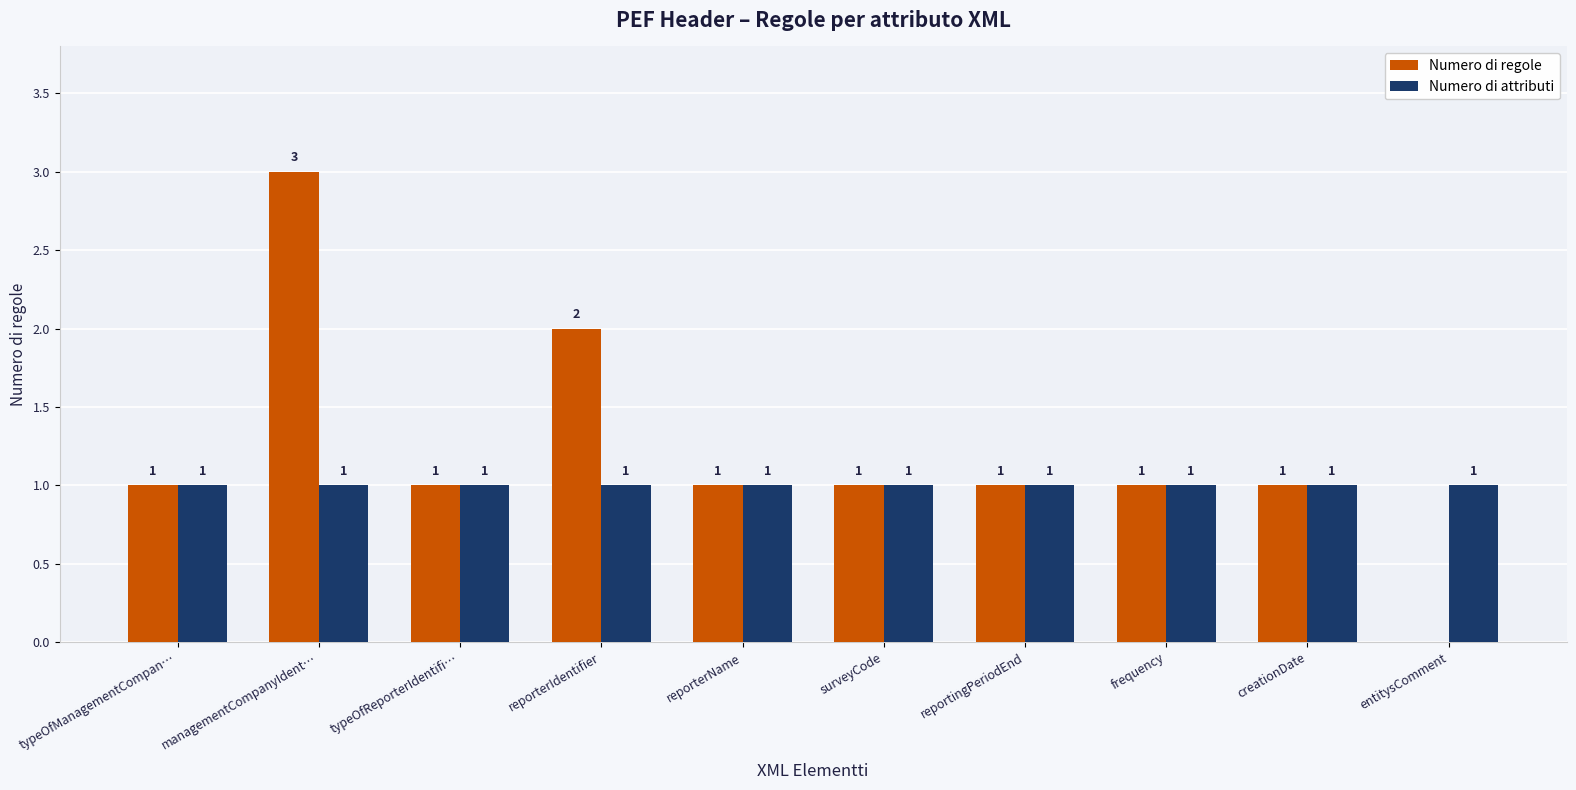

What is the greatest value displayed?

3